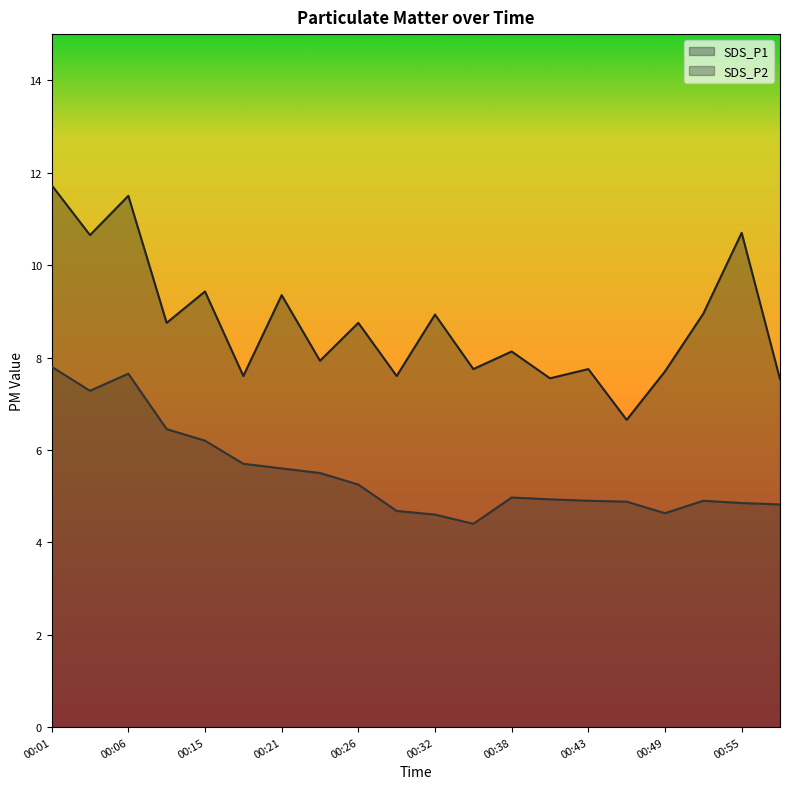

List the series in order of their overall mean, lowest first.

SDS_P2, SDS_P1